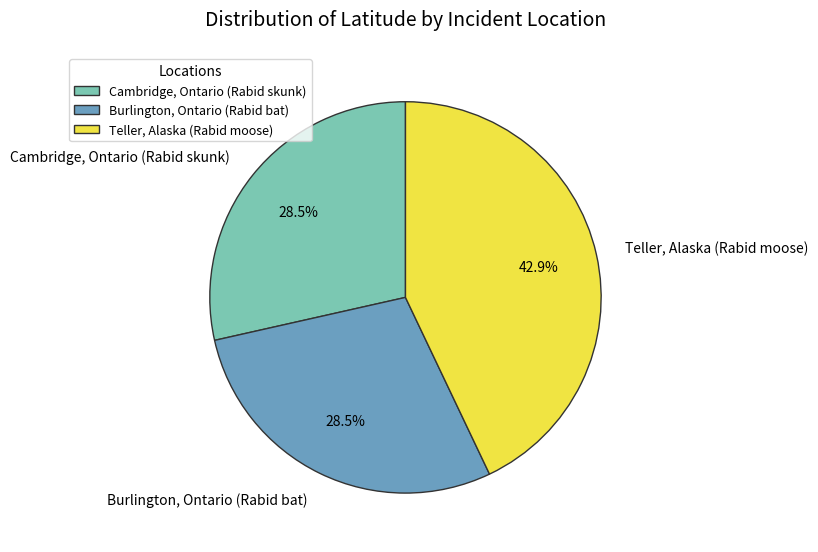

What is the largest slice in the pie chart?

Teller, Alaska (Rabid moose)